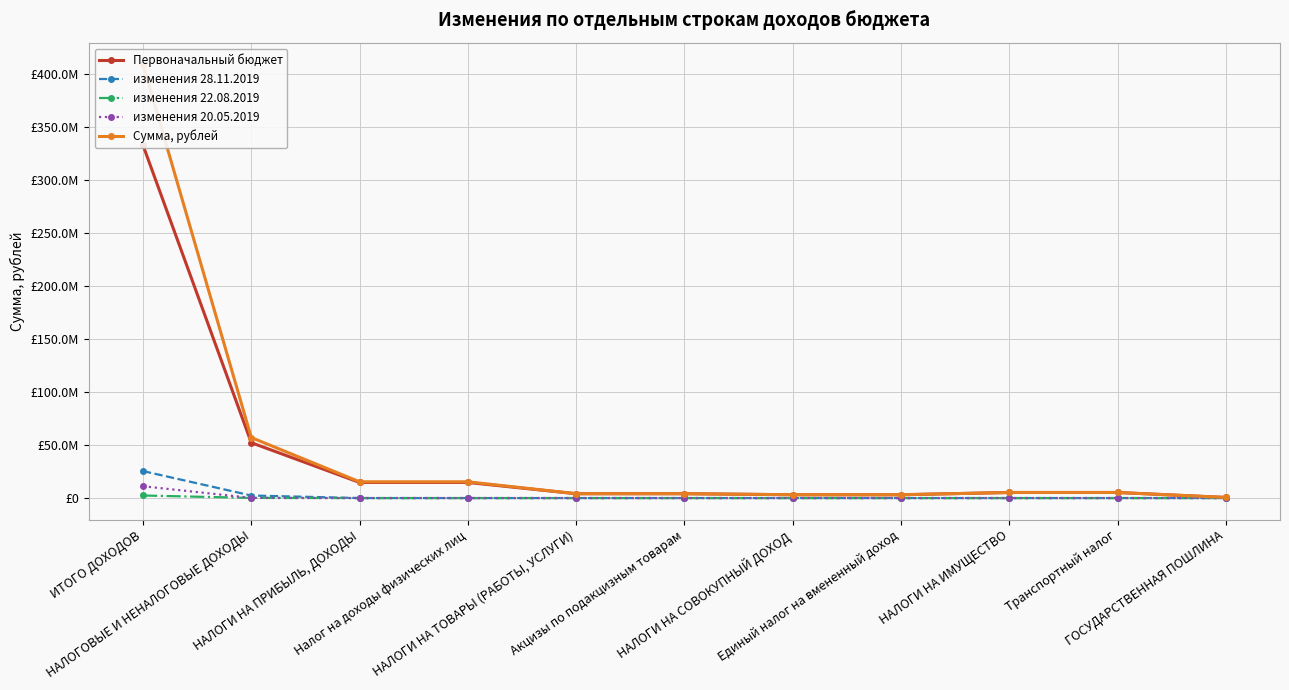

How many values in изменения 28.11.2019 are above zero?

2